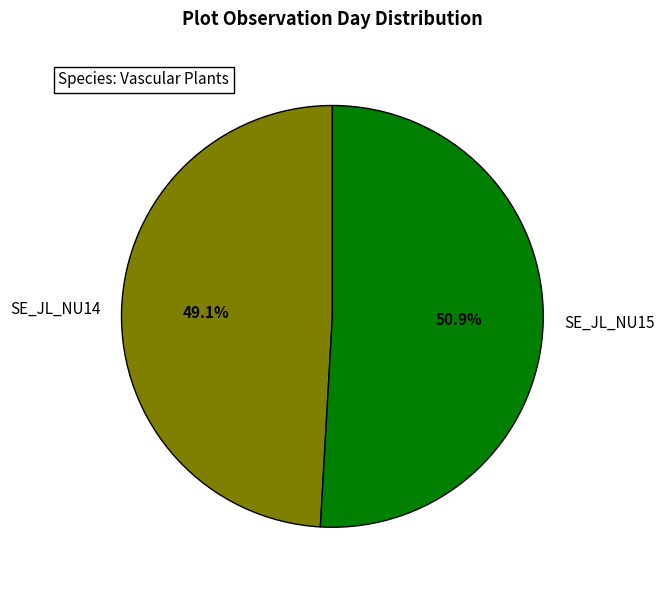

Is SE_JL_NU14 the majority of the pie?

No